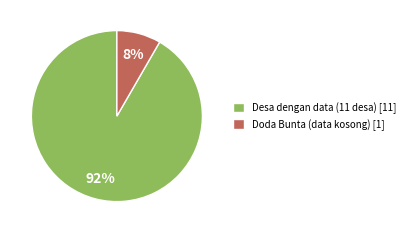

Which slice is the largest?

Desa dengan data (11 desa) [11]